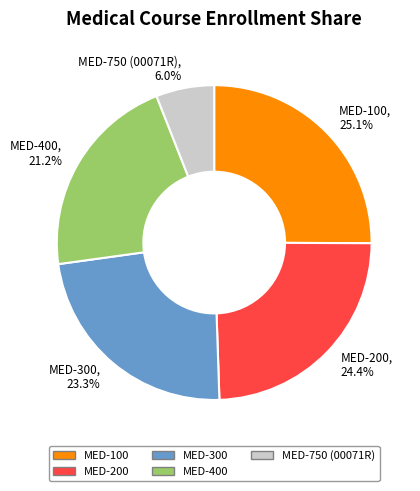

The MED-200 slice represents 24% of the pie. True or false?

True